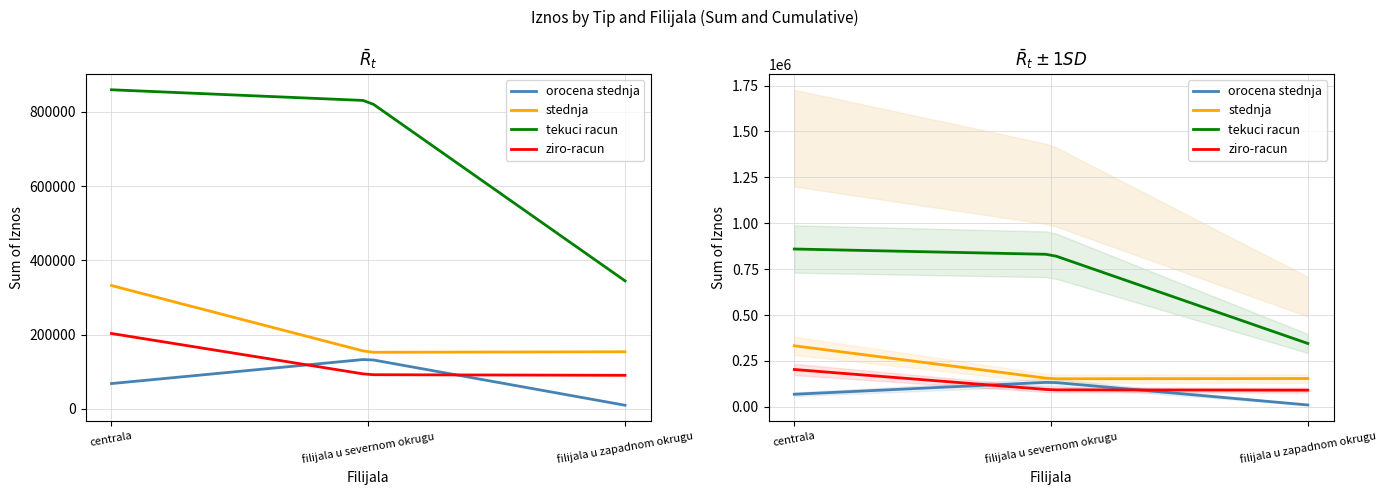

Does the chart display data point markers on the line(s)?

No